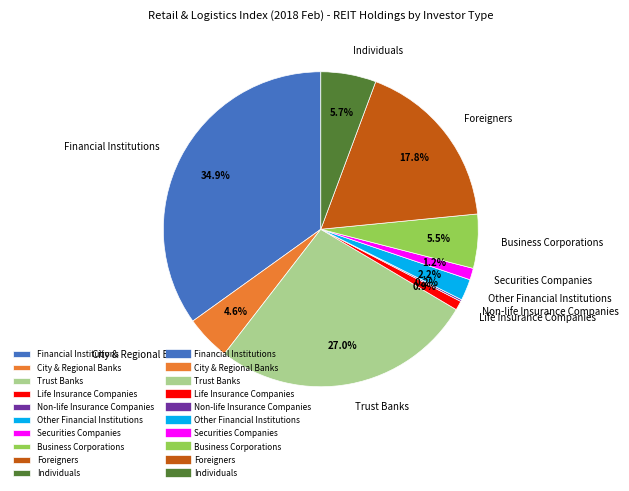

Is there any slice that represents more than half of the pie?

No